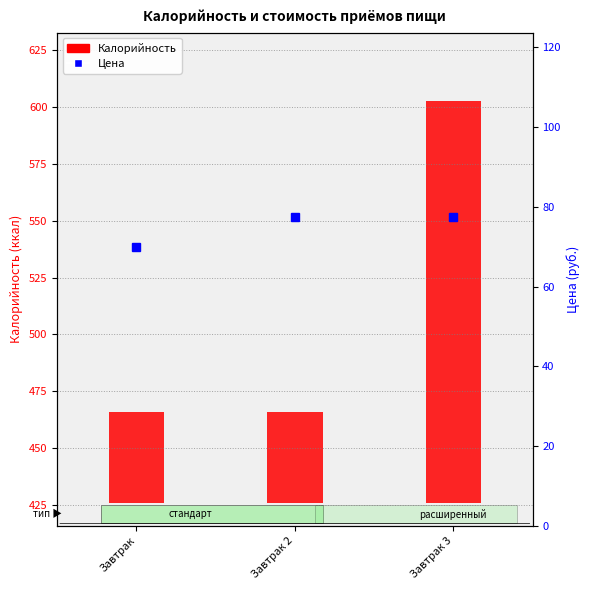

Which series changed the most between Завтрак and Завтрак 2?

Цена